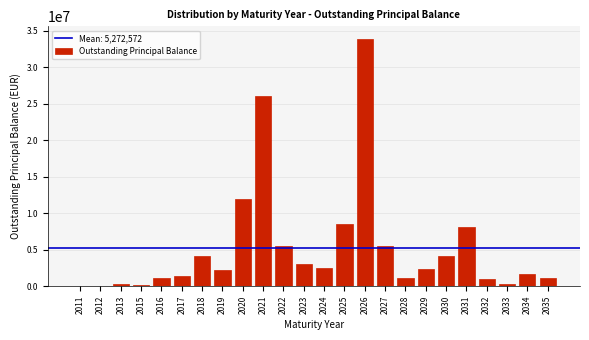

The value at 2031 is 8124152.3. True or false?

True